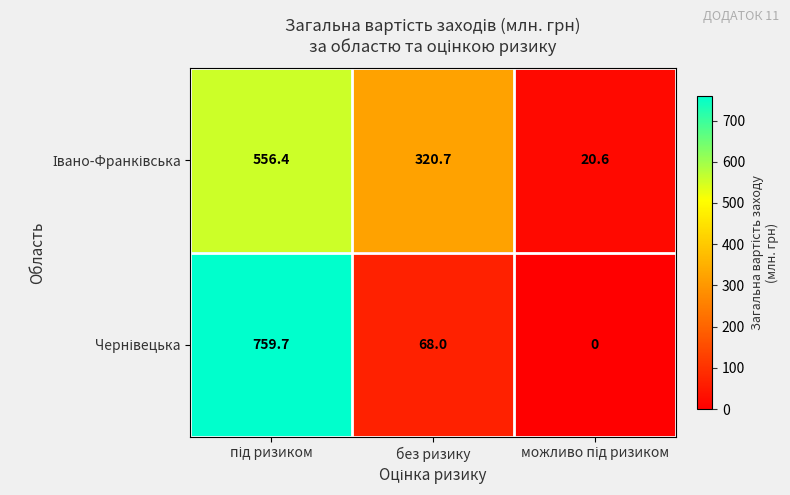

What is the spread (max minus min) of values at без ризику?

252.7